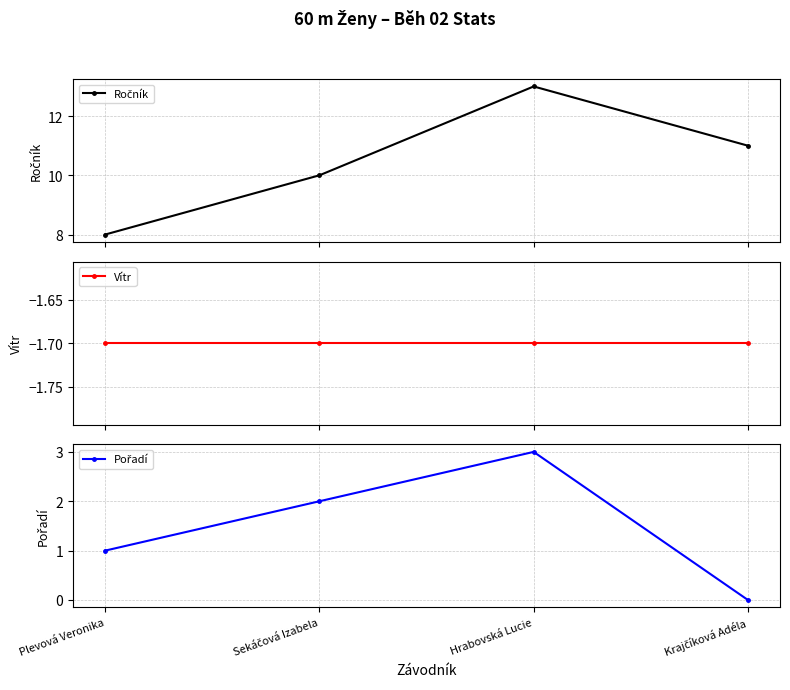

Is this an area chart (filled region under the line)?

No